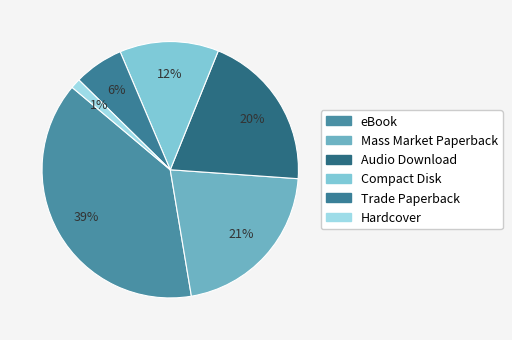

Rank the categories by value from lowest to highest.

Hardcover, Trade Paperback, Compact Disk, Audio Download, Mass Market Paperback, eBook